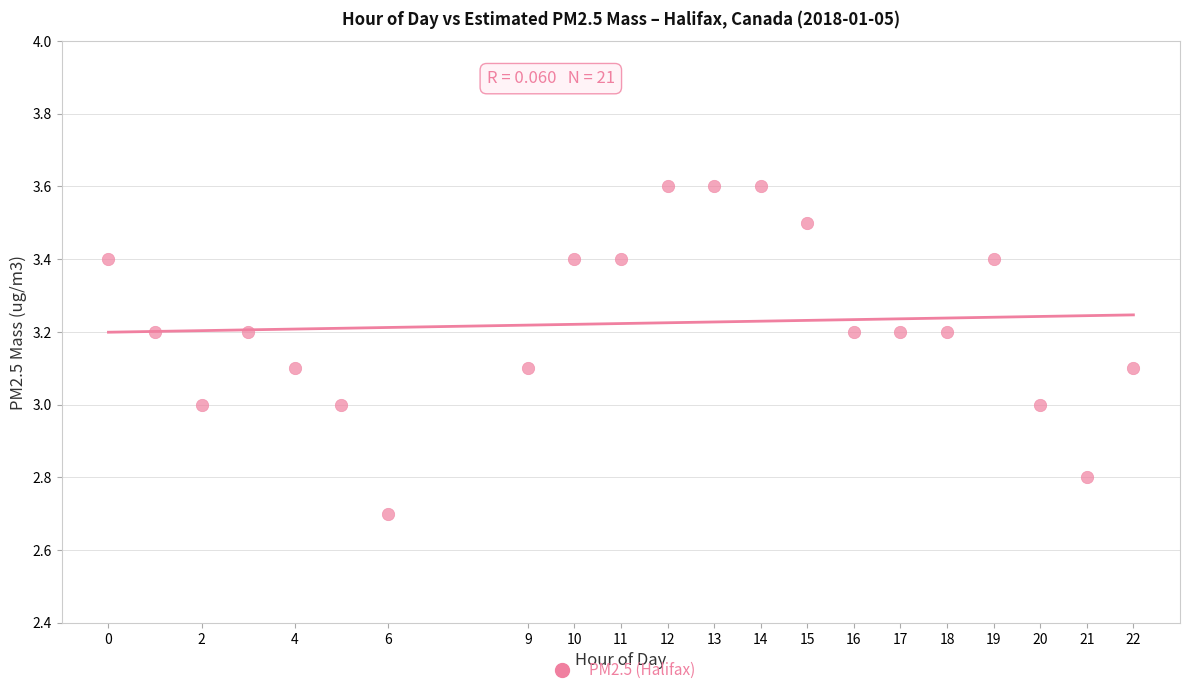

What is the range of X values (max minus min)?

22.0